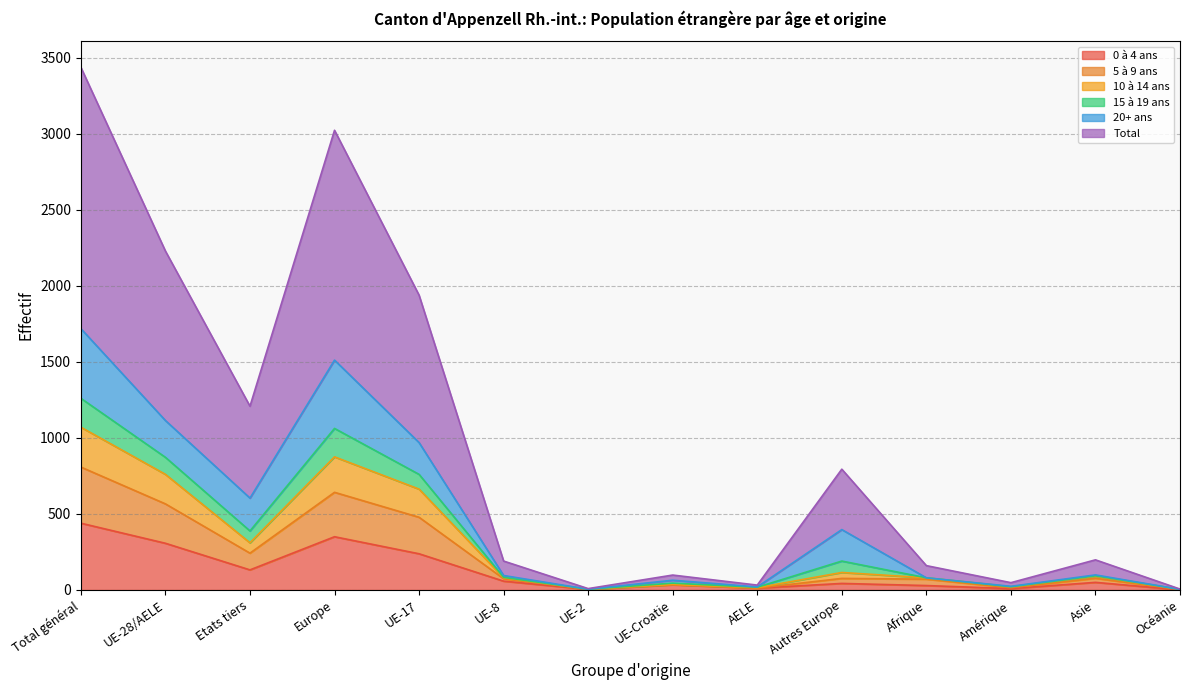

Is it true that 0 à 4 ans equals 132 at Etats tiers?

True